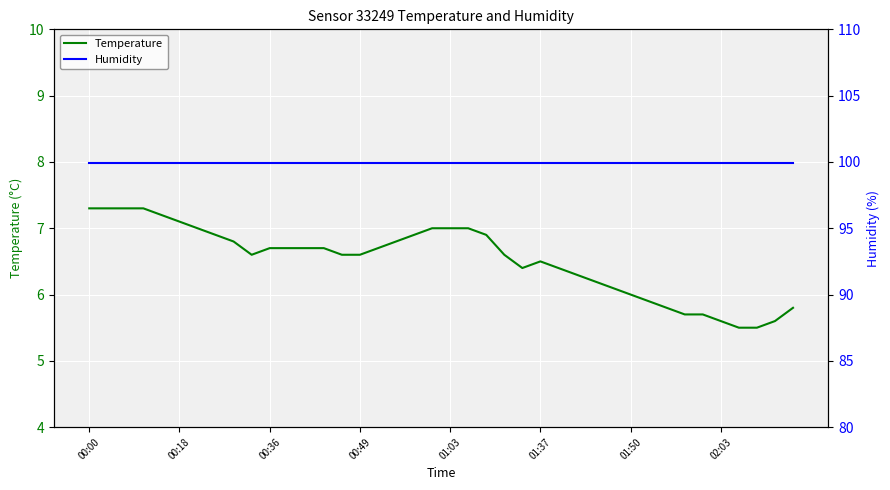

True or false: Temperature and Humidity cross at least once.

False